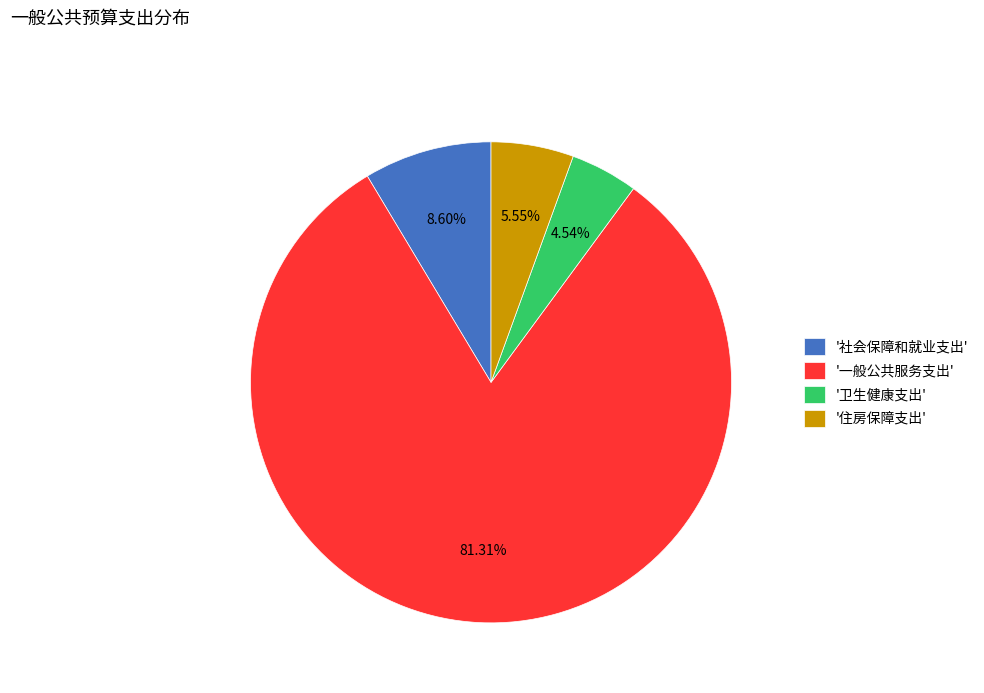

Which category has the smallest portion of the pie?

'卫生健康支出'